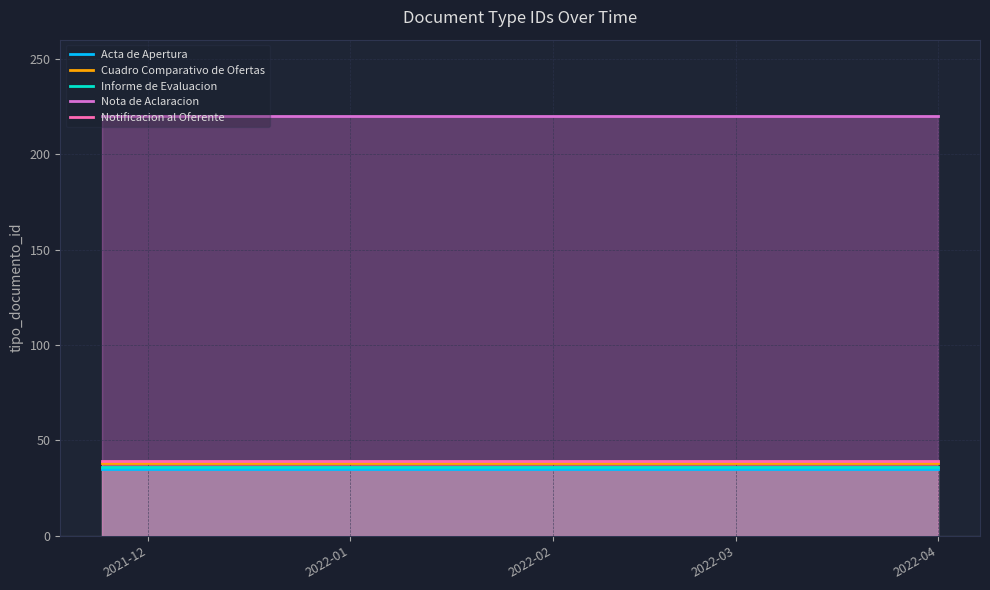

Rank the series by their maximum value, from lowest to highest.

Acta de Apertura, Informe de Evaluacion, Cuadro Comparativo de Ofertas, Notificacion al Oferente, Nota de Aclaracion